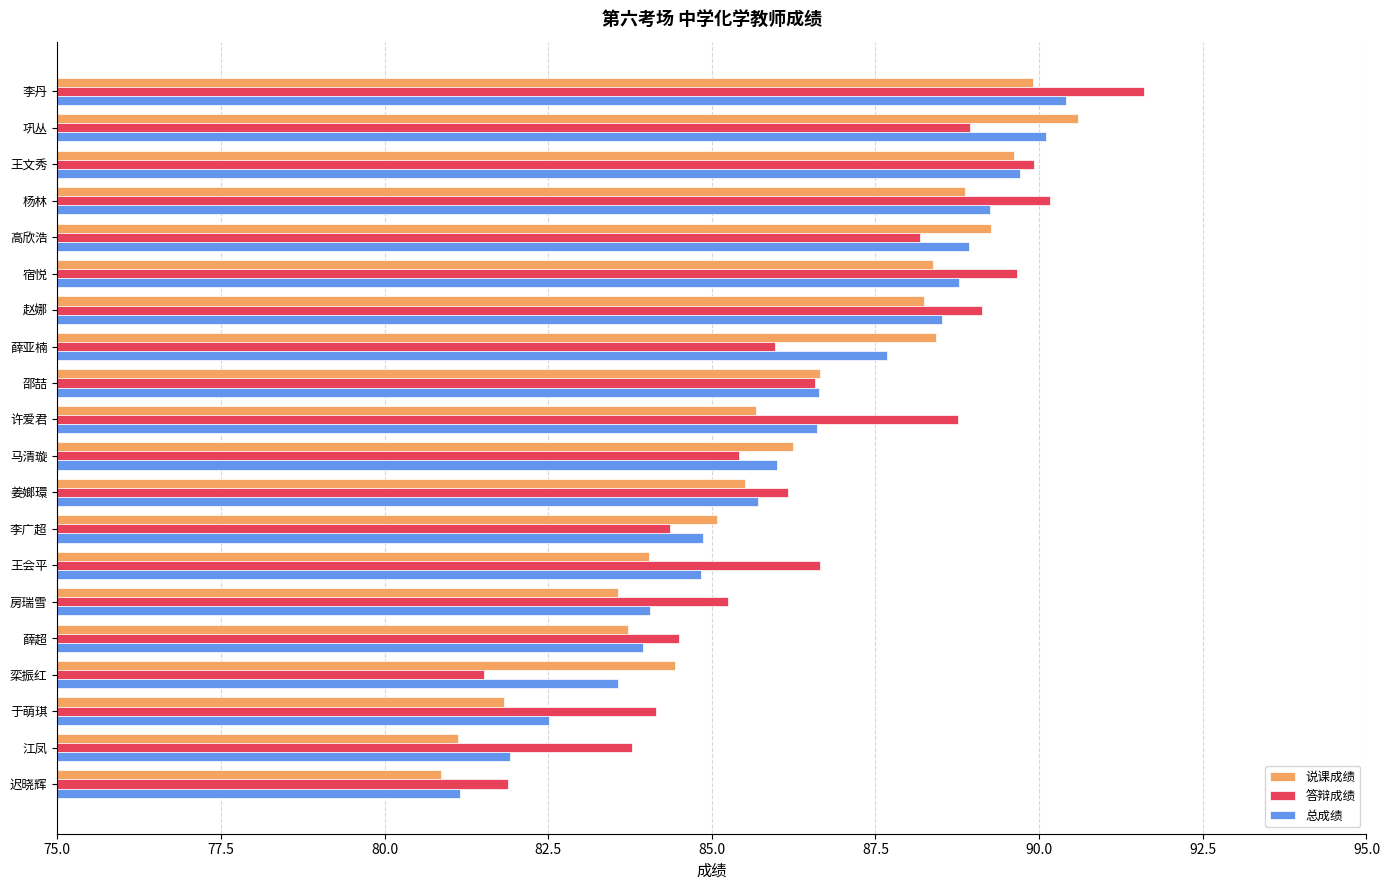

Which category has the lowest value in the 总成绩 series?

迟晓辉